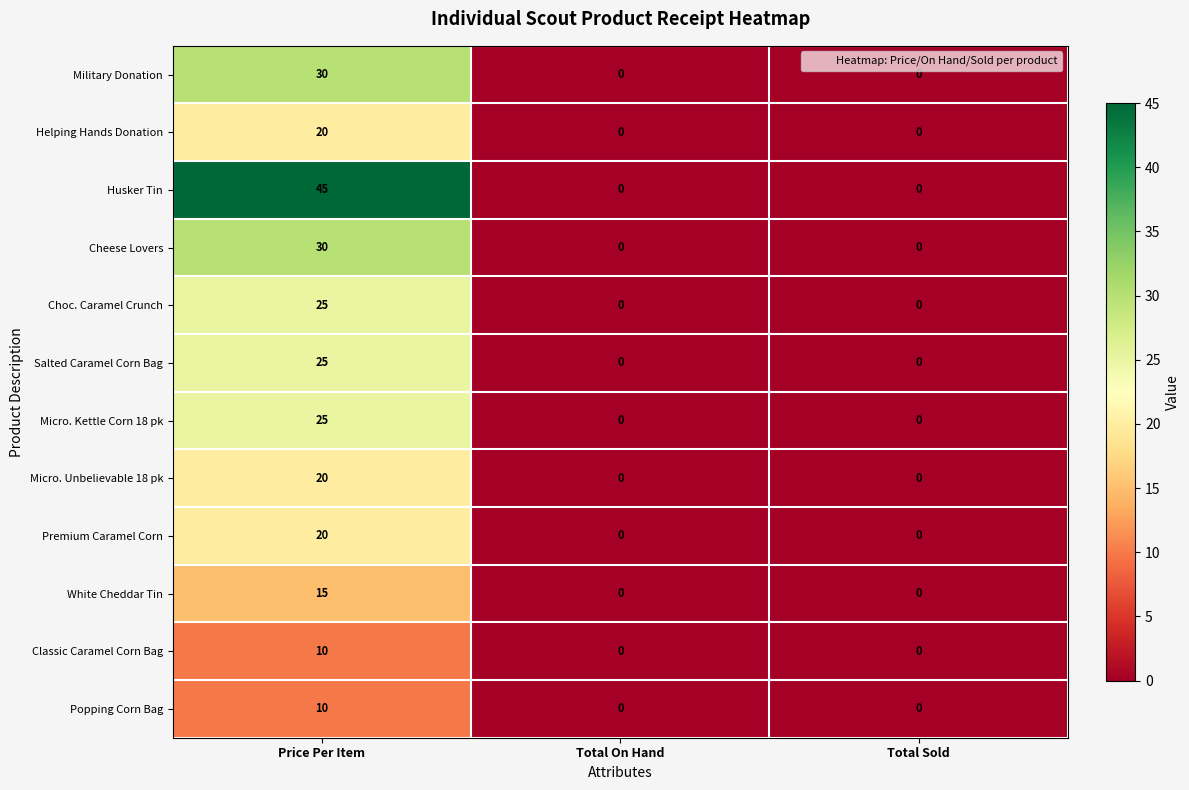

Is the value of Classic Caramel Corn Bag at Total Sold greater than the value of Helping Hands Donation at Price Per Item?

No